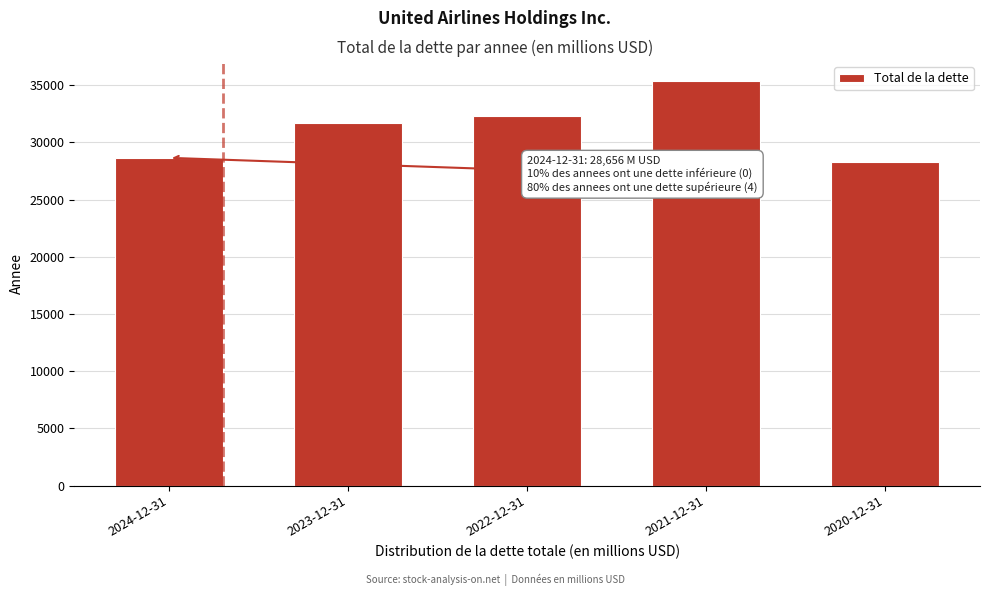

Reading right to left, list all the values displayed in this chart.

2020-12-31=28311	2021-12-31=35355	2022-12-31=32280	2023-12-31=31660	2024-12-31=28656